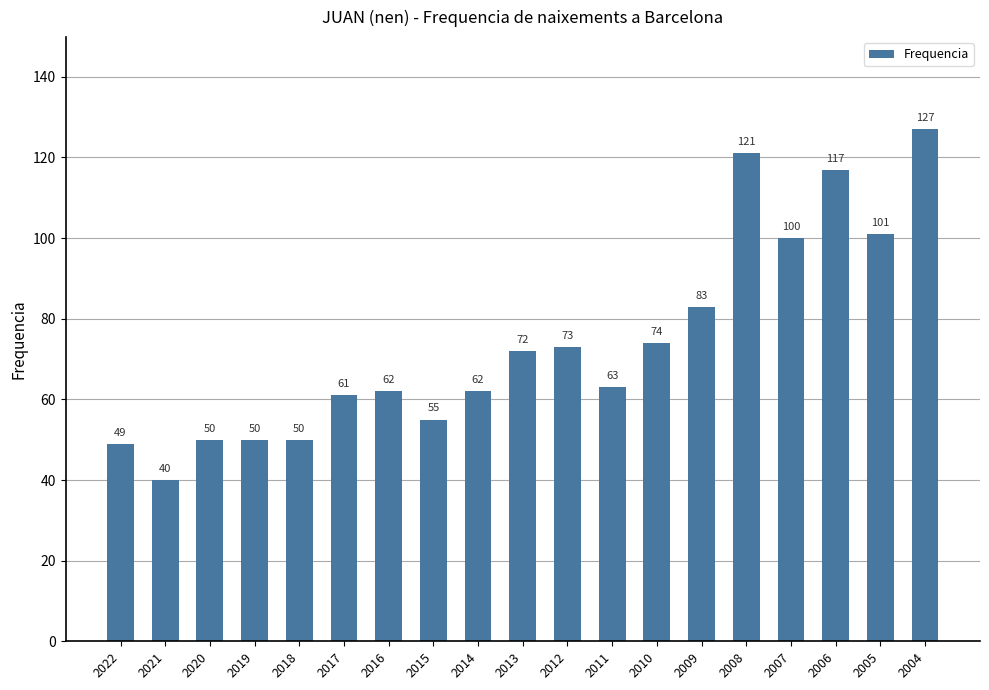

At which category does the chart reach its peak across all series?

2004